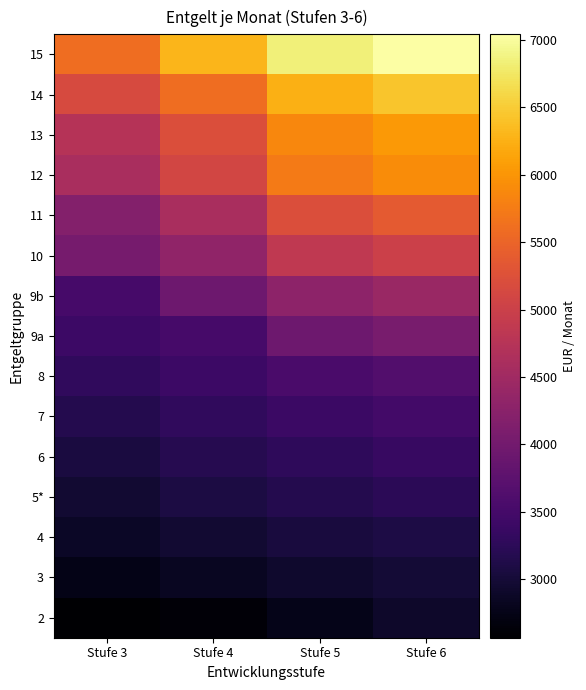

What is the total value across all series at Stufe 4?

59993.9